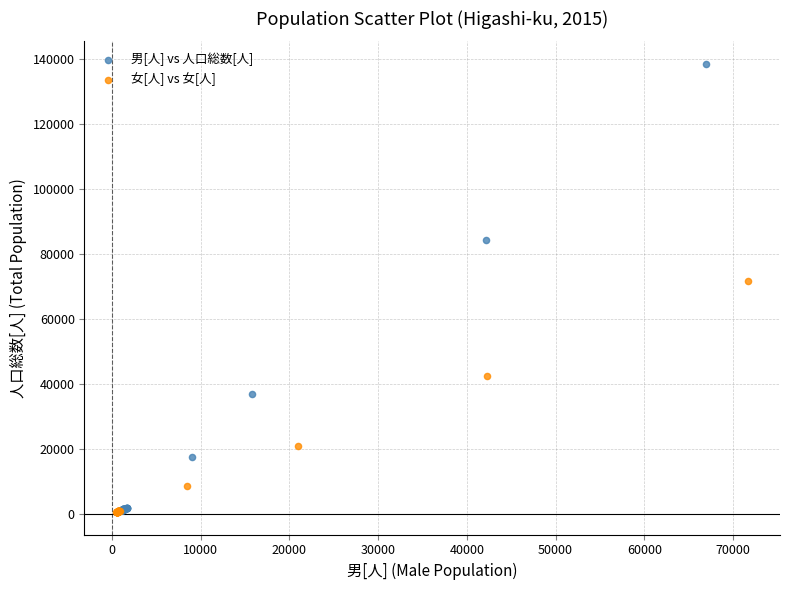

Which series contains the highest Y value?

男[人] vs 人口総数[人]